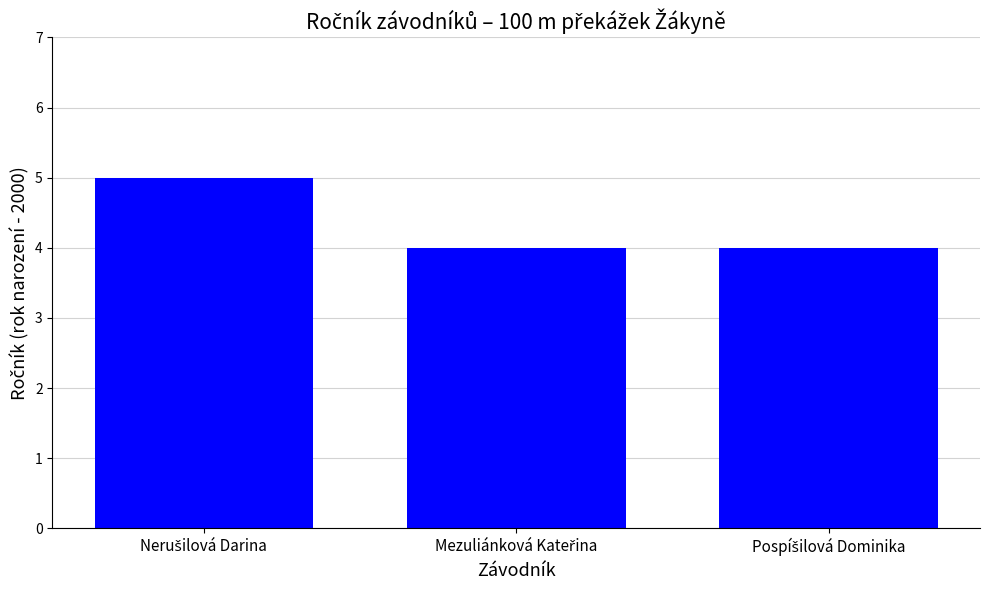

Reading left to right, transcribe all the data shown in this chart.

5	4	4